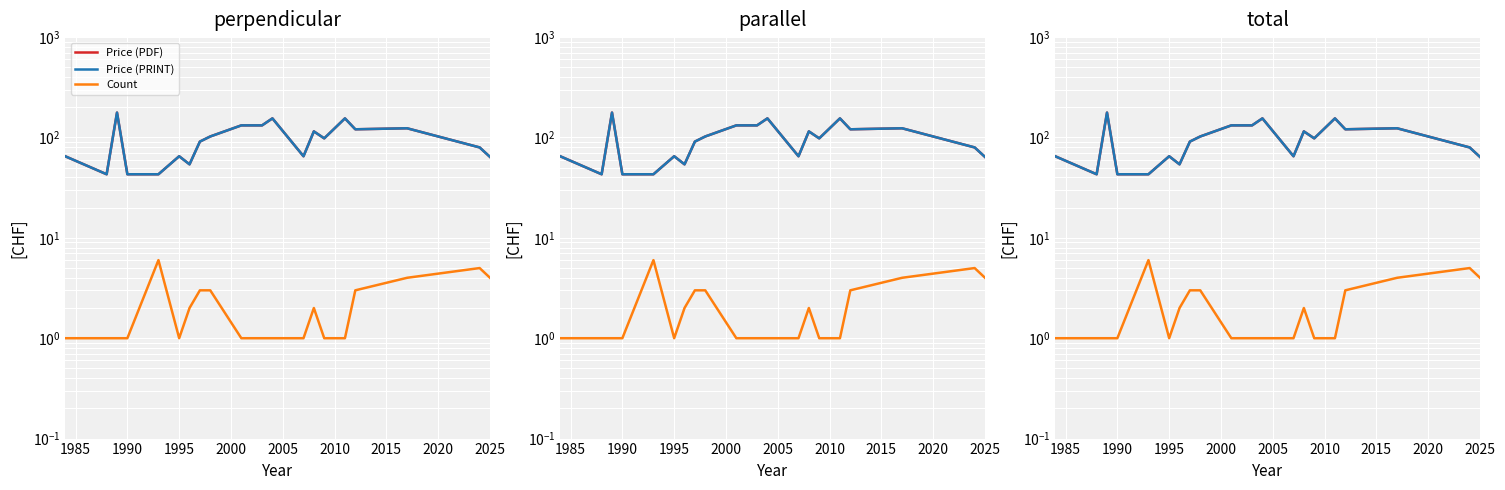

Reading left to right, list all the values displayed in this chart.

Price (PDF): 65.0	43.0	177.0	43.0	43.0	65.0	54.0	91.0	102.3	132.0	132.0	132.0	155.0	65.0	115.0	98.0	155.0	120.7	123.5	79.6	64.0
Price (PRINT): 65.0	43.0	177.0	43.0	43.0	65.0	54.0	91.0	102.3	132.0	132.0	132.0	155.0	65.0	115.0	98.0	155.0	120.7	123.5	79.6	64.0
Count: 1.0	1.0	1.0	1.0	6.0	1.0	2.0	3.0	3.0	1.0	1.0	1.0	1.0	1.0	2.0	1.0	1.0	3.0	4.0	5.0	4.0